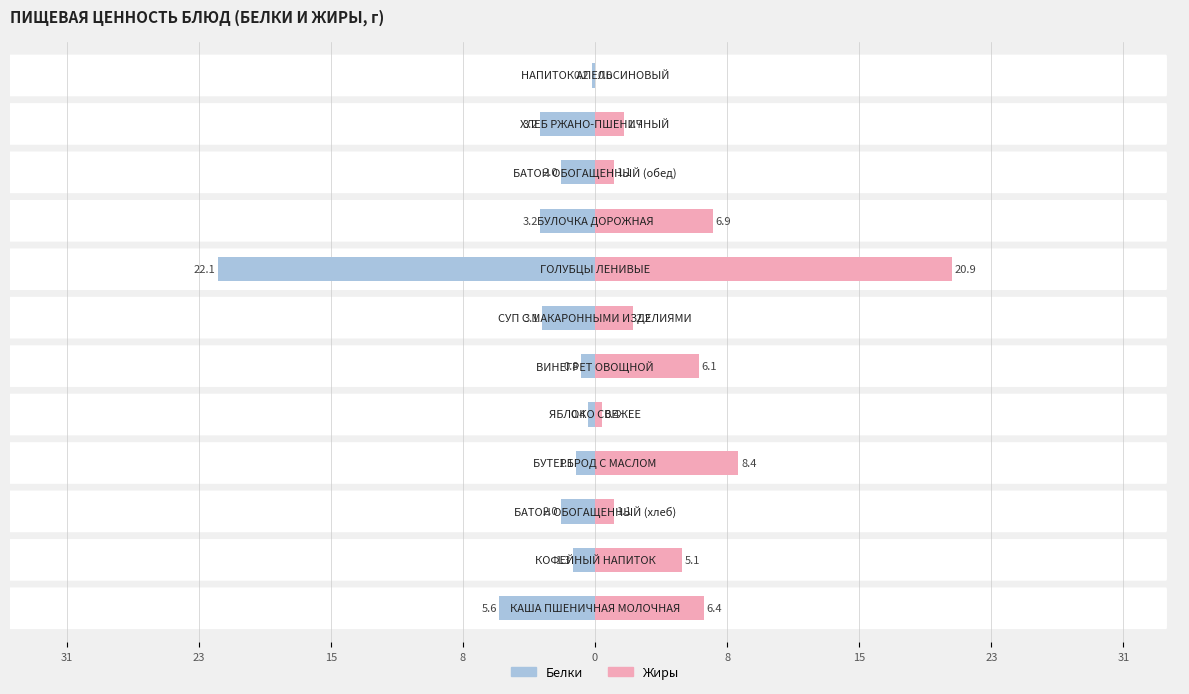

What is the value of the Жиры bar at the 10th from the left?

1.1